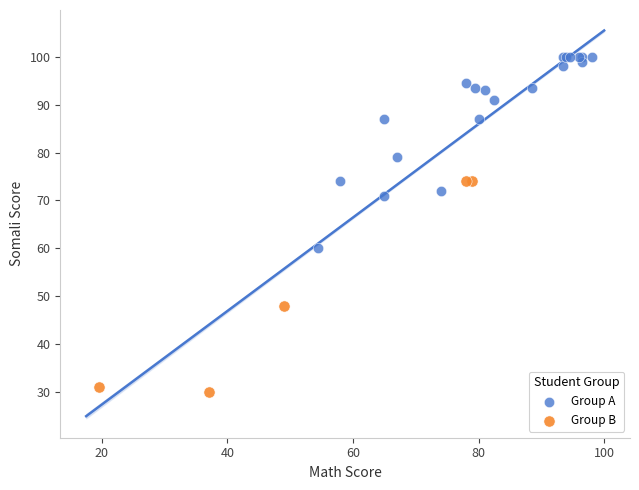

Which series contains the lowest Y value?

Group B